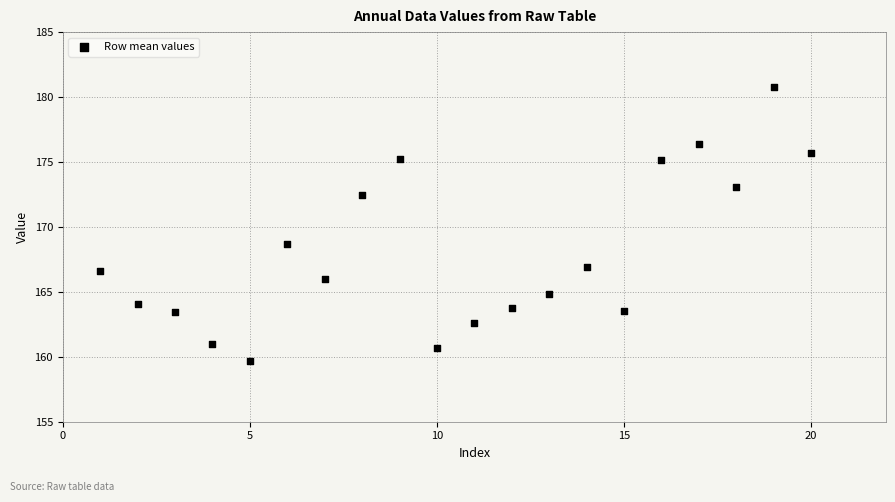

What is the range of X values (max minus min)?

19.0